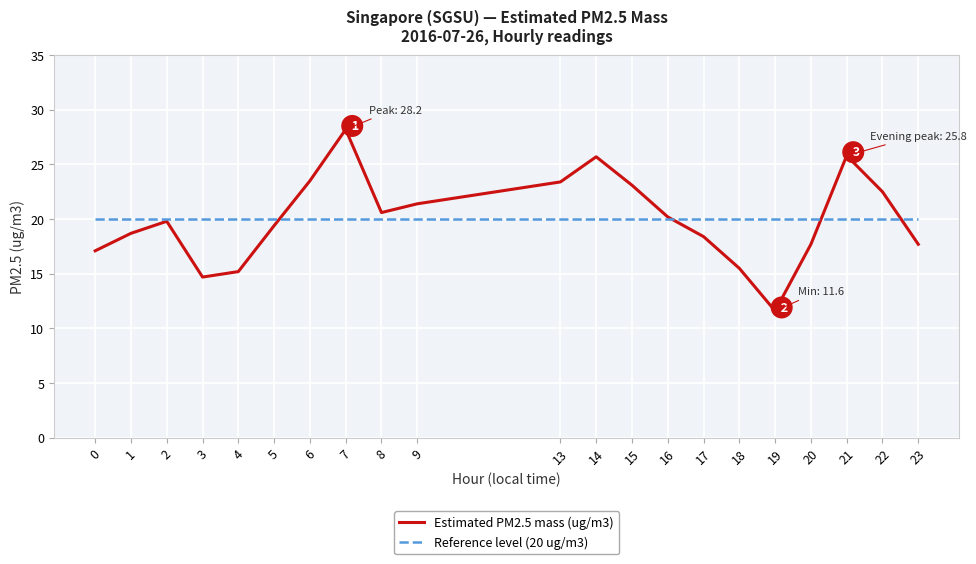

What is the highest value of the Reference level (20 ug/m3) series?

20.0